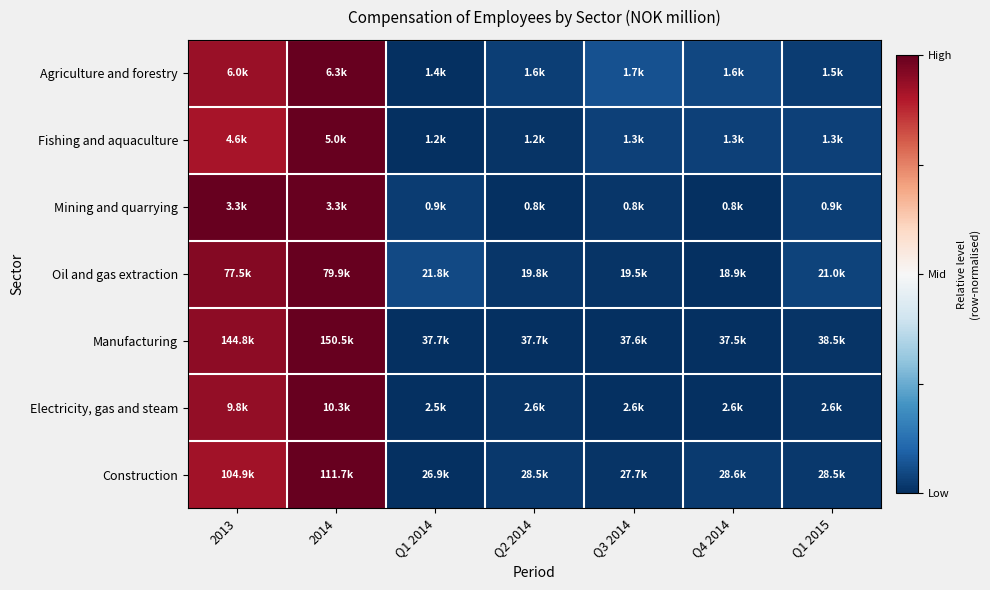

At which category is the sum across all series the highest?

2014